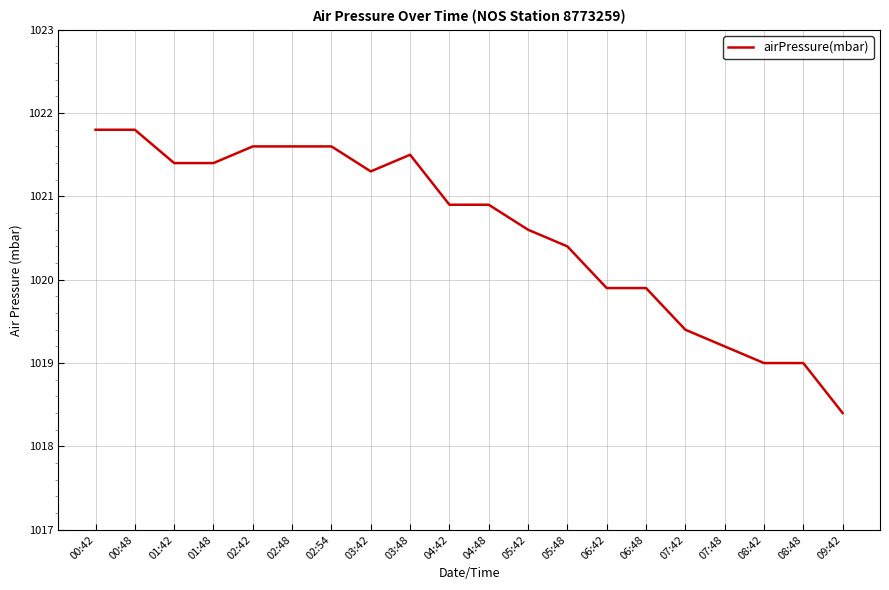

What position from the left is 09:42?

20